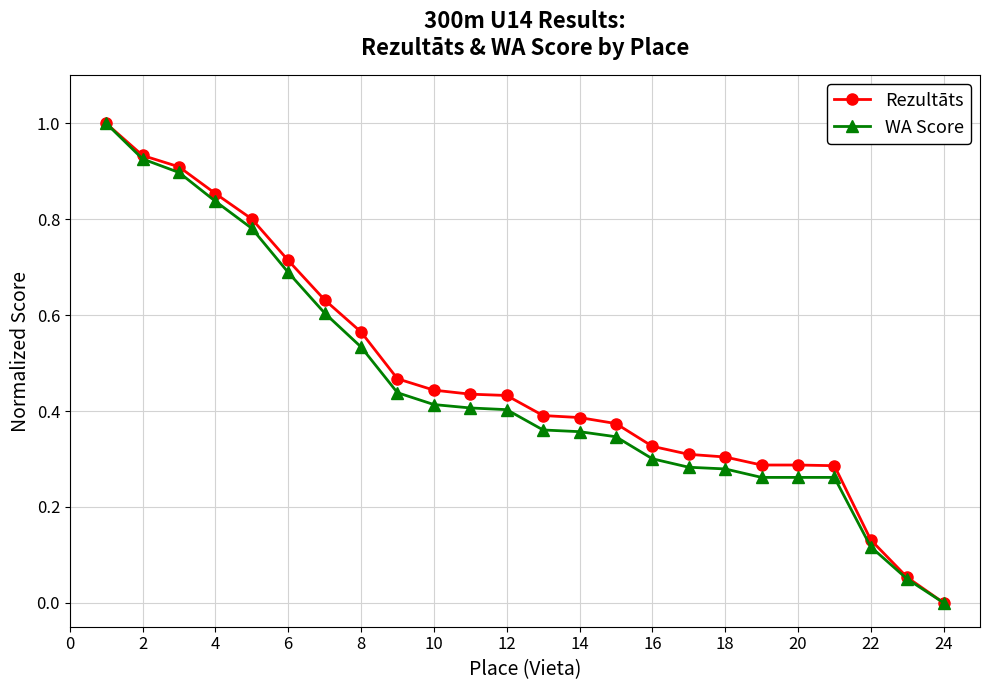

How many series are shown in this chart?

2